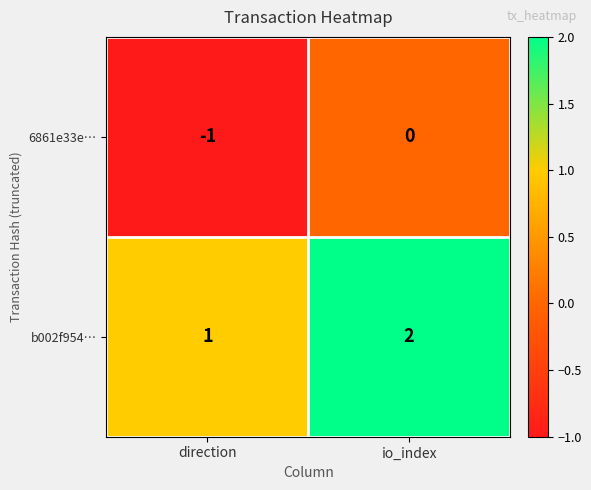

Reading left to right, transcribe all the data shown in this chart.

6861e33e…: -1	0
b002f954…: 1	2